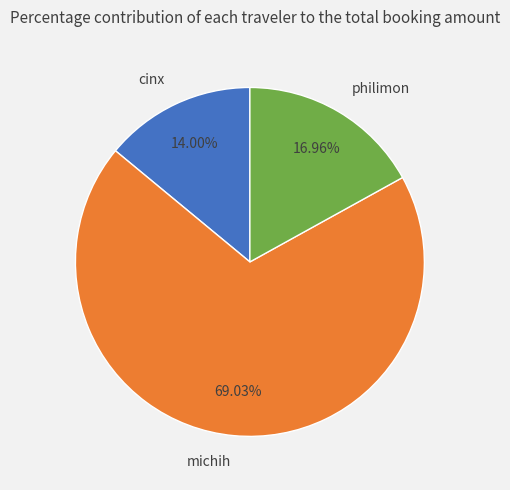

To the nearest percent, what is the difference between the philimon and cinx slice percentages?

3%